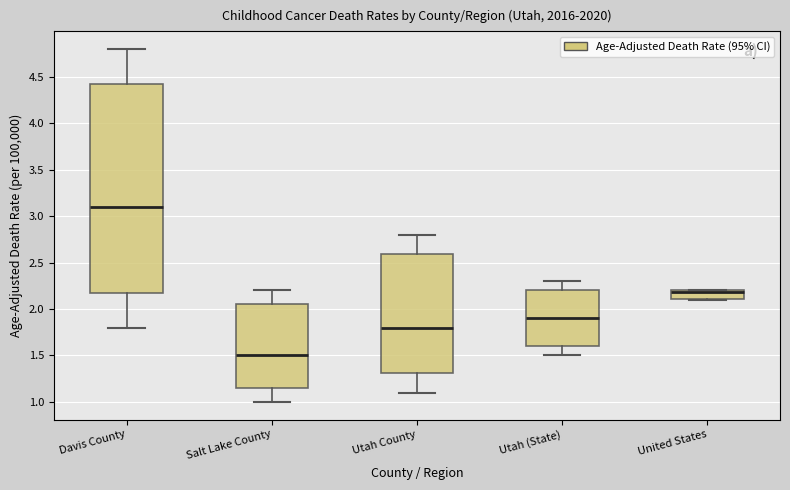

Reading left to right, transcribe this box plot: for each box, give where its median line is, the range the box spans, and where its two whiskers end, as read against the y-axis. The values are not printed on the chart, so give them approximately, as read against the axis.

Davis County: median 3.10, box 2.20 to 4.45, whiskers 1.80 to 4.80
Salt Lake County: median 1.50, box 1.15 to 2.05, whiskers 1.00 to 2.20
Utah County: median 1.80, box 1.30 to 2.60, whiskers 1.10 to 2.80
Utah (State): median 1.90, box 1.60 to 2.20, whiskers 1.50 to 2.30
United States: median 2.20 (drawn on the box's upper edge), box 2.10 to 2.20, whiskers 2.10 to 2.20